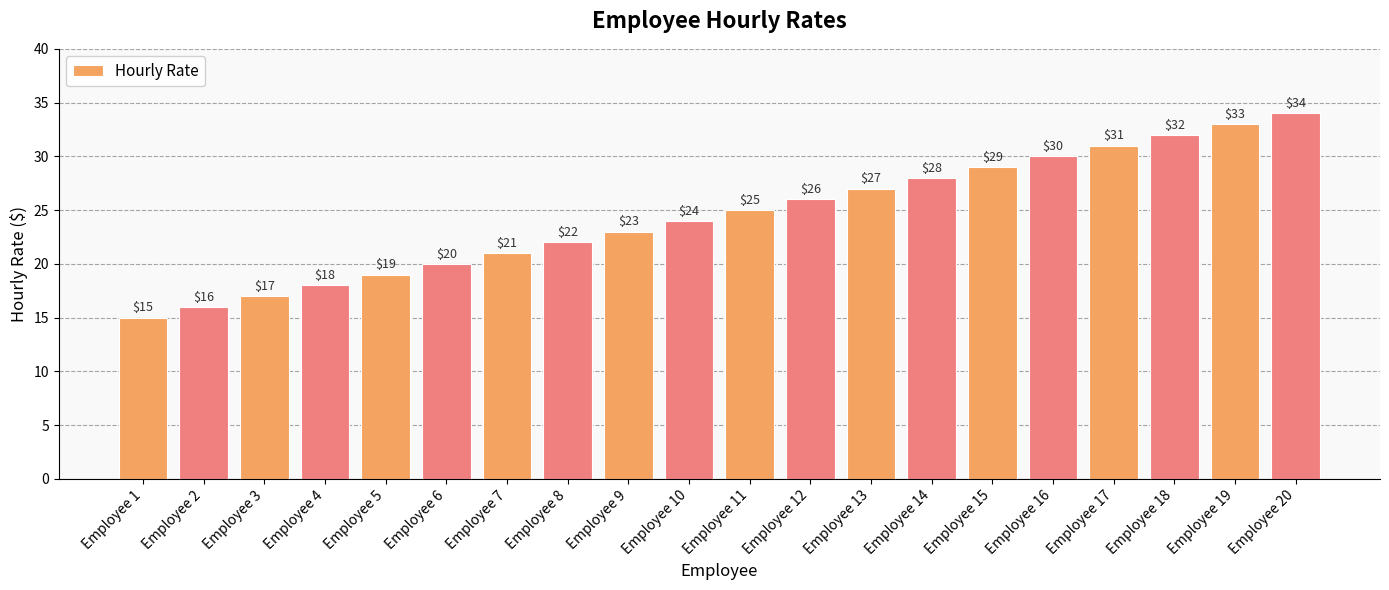

Does the chart contain any negative values?

No